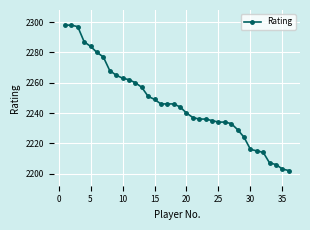

Reading left to right, transcribe all the data shown in this chart.

2298	2298	2297	2287	2284	2280	2277	2268	2265	2263	2262	2260	2257	2251	2249	2246	2246	2246	2244	2240	2237	2236	2236	2235	2234	2234	2233	2229	2224	2216	2215	2214	2207	2206	2203	2202